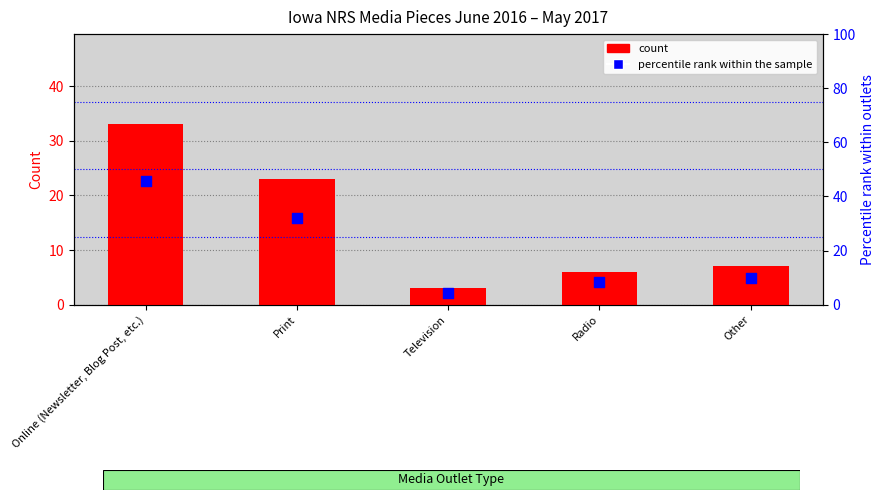

Which series has the largest total across all categories?

percentile rank within the sample